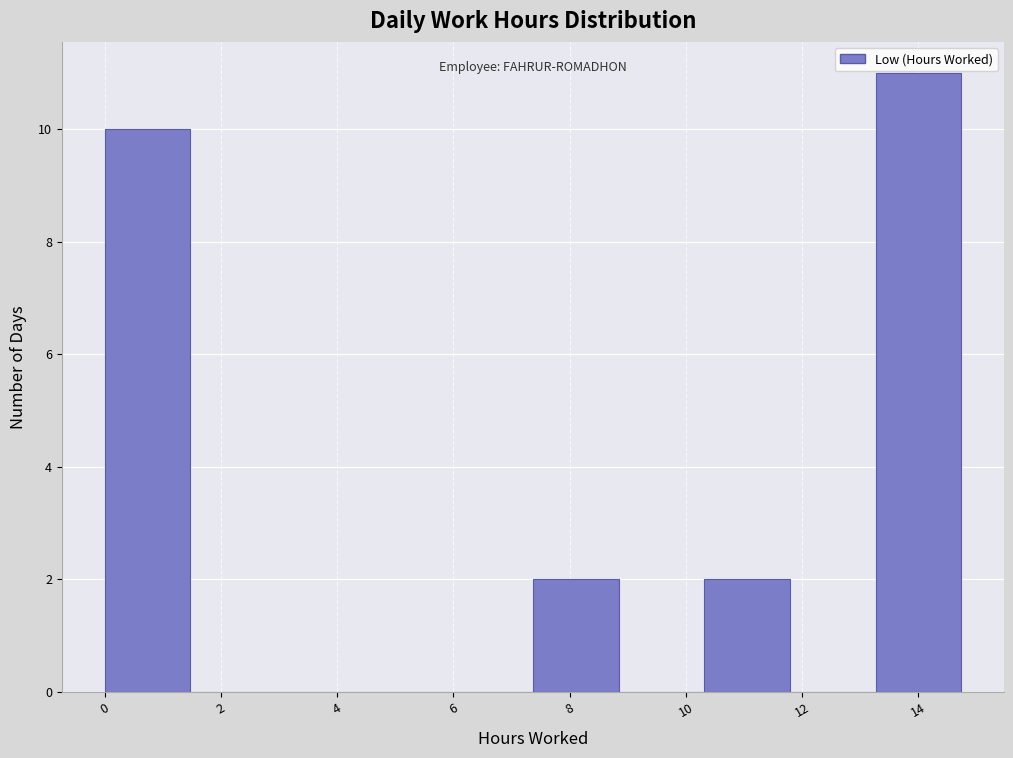

Reading left to right, list every bar in this chart as the range it spans on the x-axis followed by its height. Neither the bar edges nor the heights are printed on the chart, so give them approximately, as read against the axes.

0.0 to 1.4: 10
1.4 to 3.0: 0
3.0 to 4.4: 0
4.4 to 5.8: 0
5.8 to 7.4: 0
7.4 to 8.8: 2
8.8 to 10.4: 0
10.4 to 11.8: 2
11.8 to 13.2: 0
13.2 to 14.8: 11